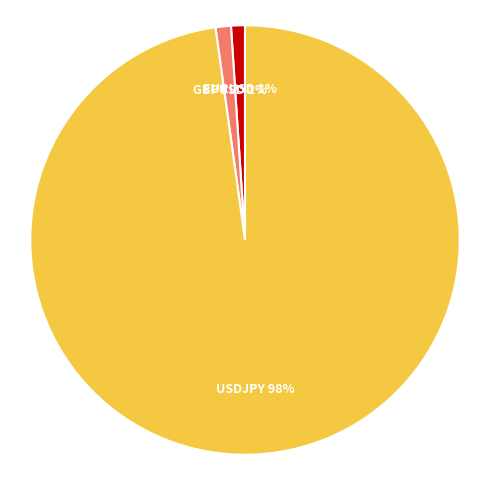

True or false: EURUSD accounts for 11% of the total.

False